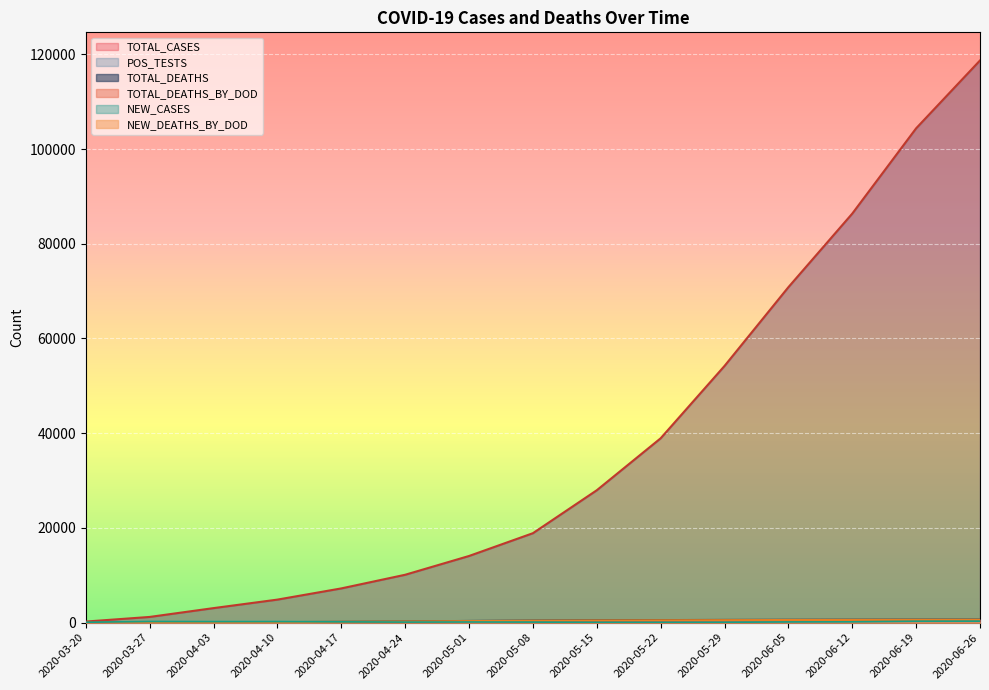

The TOTAL_DEATHS series shows 621 at 2020-06-12. True or false?

True